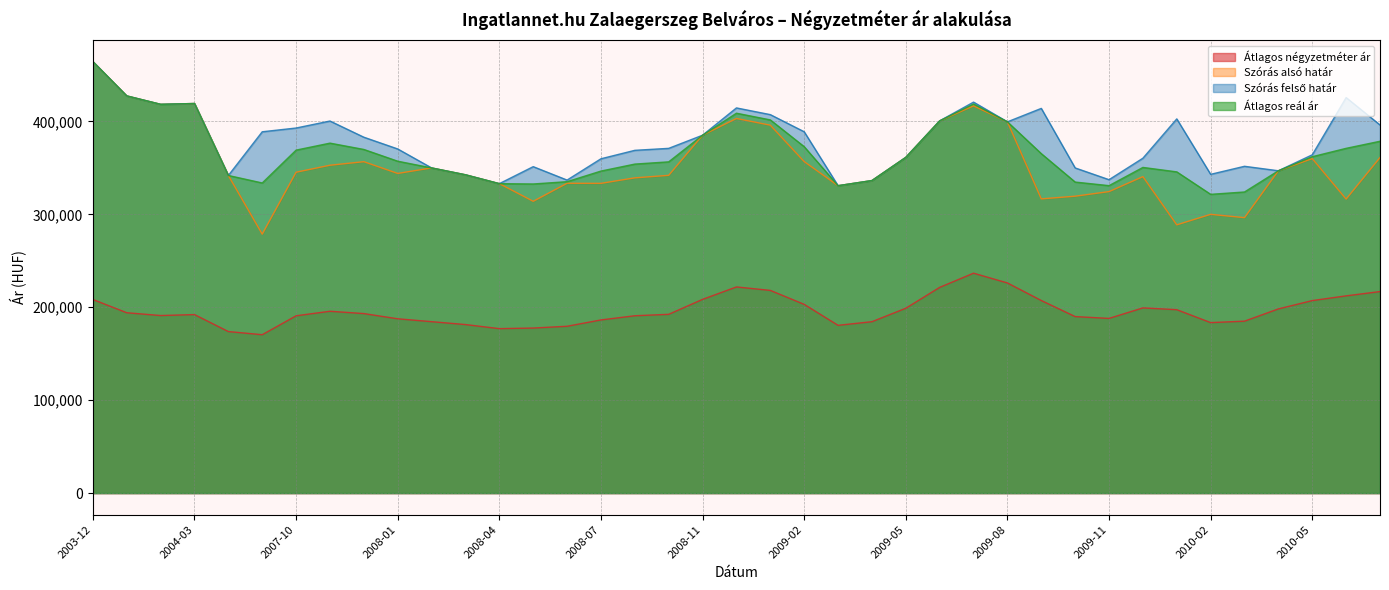

At which label does Szórás alsó határ first exceed 343979?

2003-12